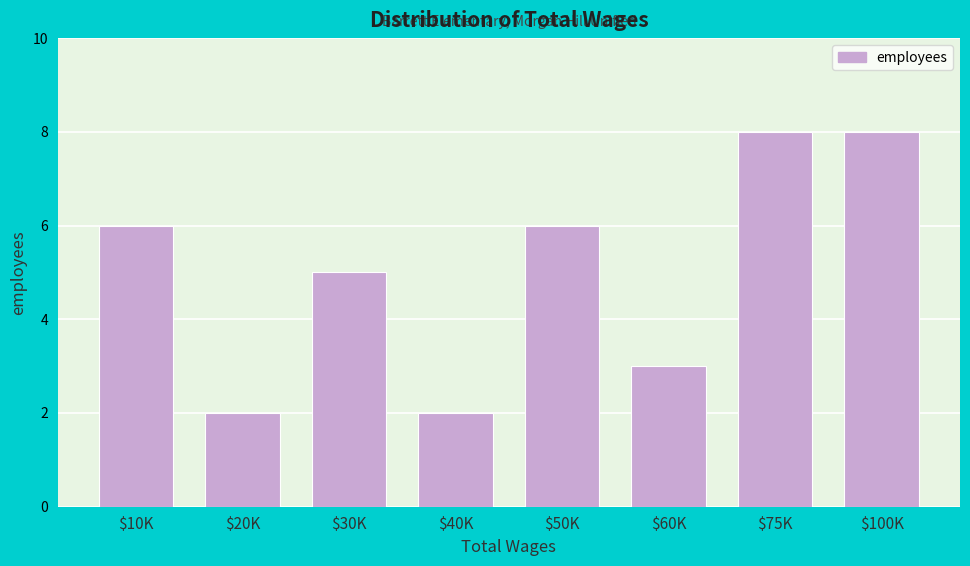

Reading left to right, what are all the values shown in this chart?

6	2	5	2	6	3	8	8